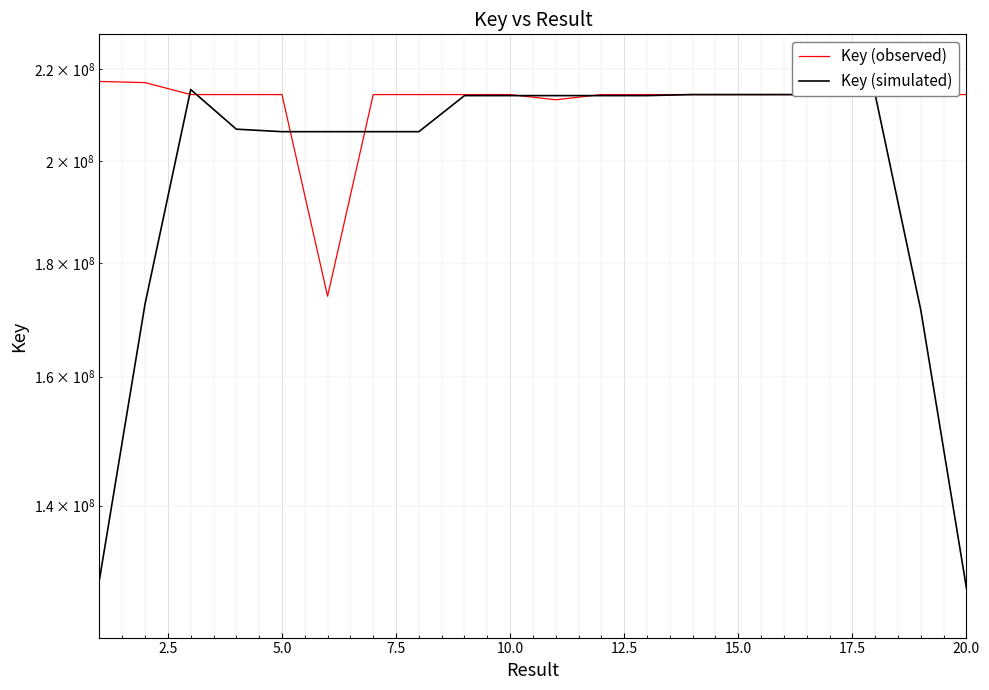

What is the difference between the Key (observed) values at 17.5 and 2.5?

2671848.0